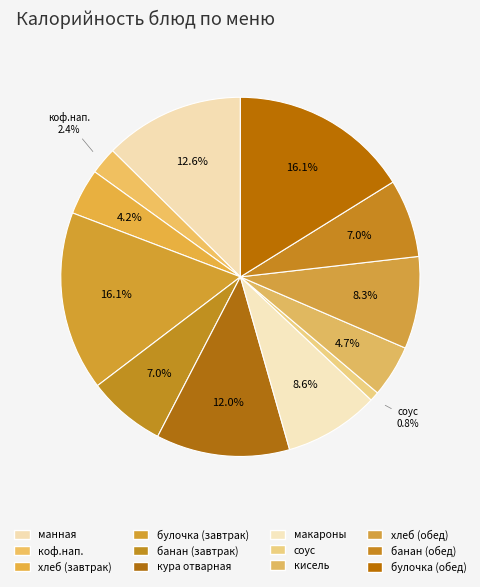

To the nearest percent, what is the difference between the хлеб (завтрак) and коф.нап. slice percentages?

2%